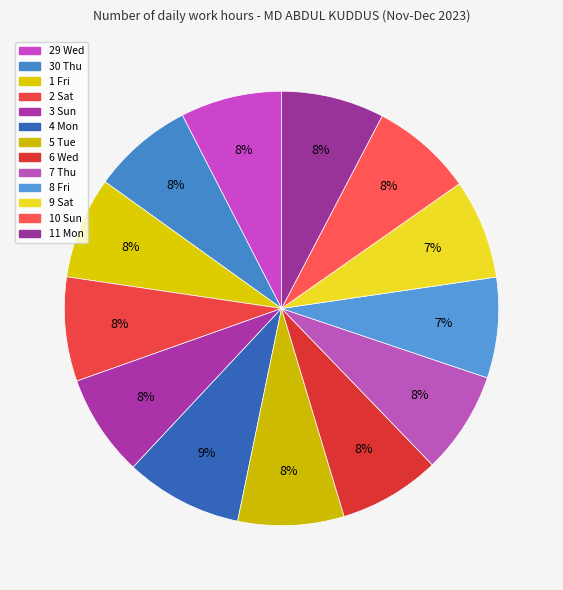

How many segments does this pie chart have?

13